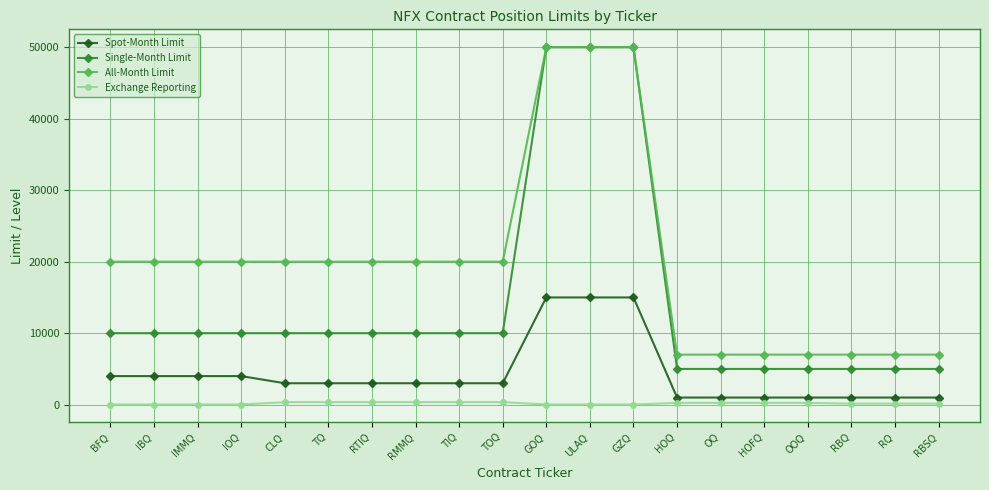

Which series has the largest range (max minus min)?

Single-Month Limit